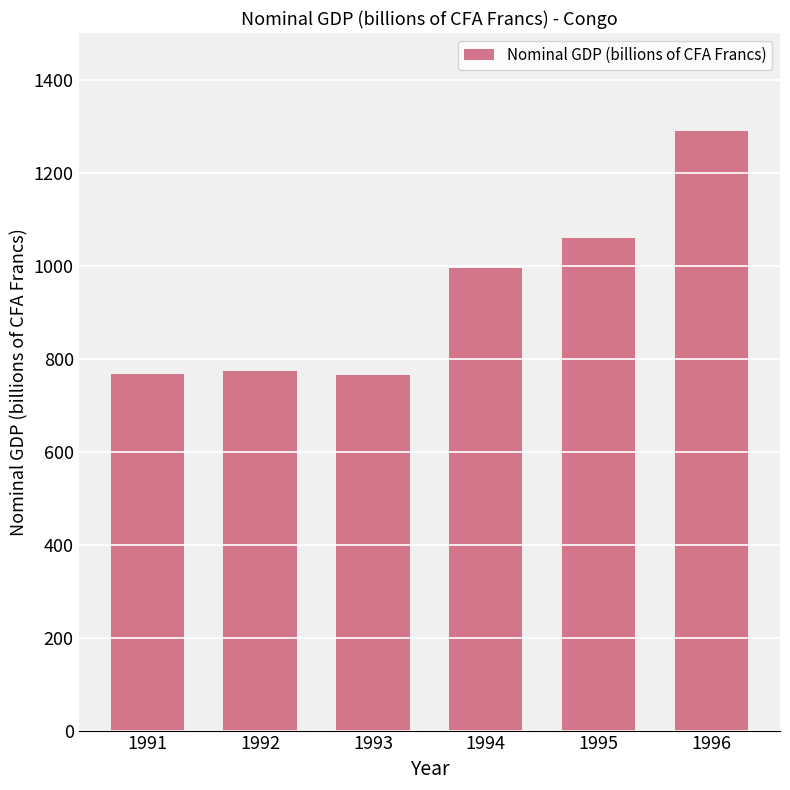

Where is the data nearest to the value 1027?

1995